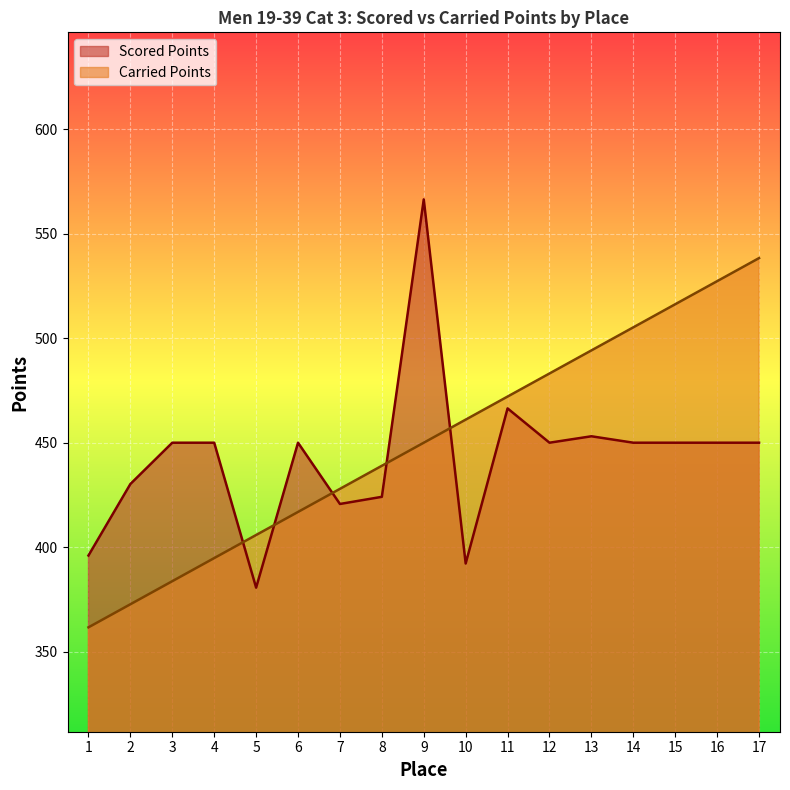

What are all the series names shown in the legend?

Scored Points, Carried Points